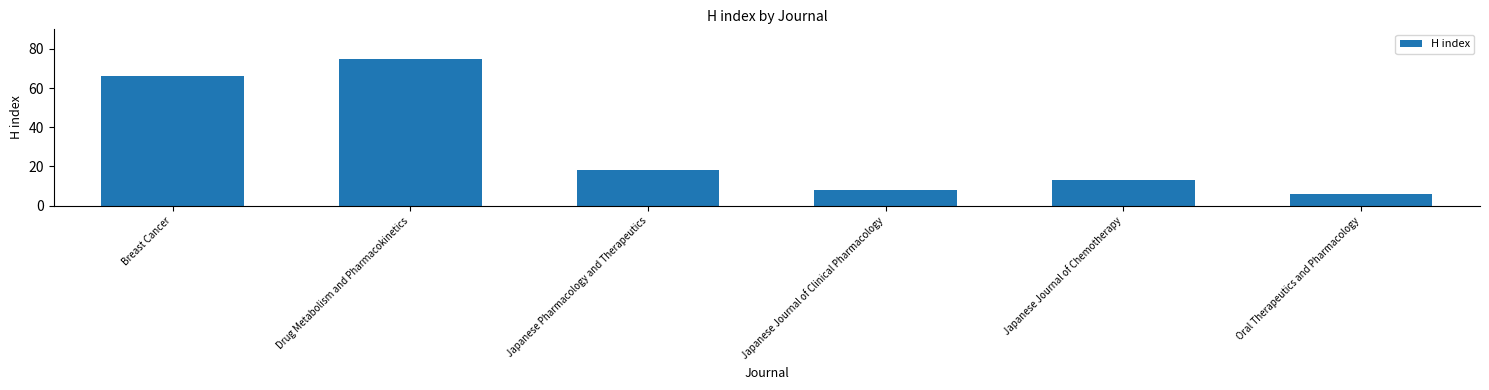

At which category does the chart reach its minimum across all series?

Oral Therapeutics and Pharmacology